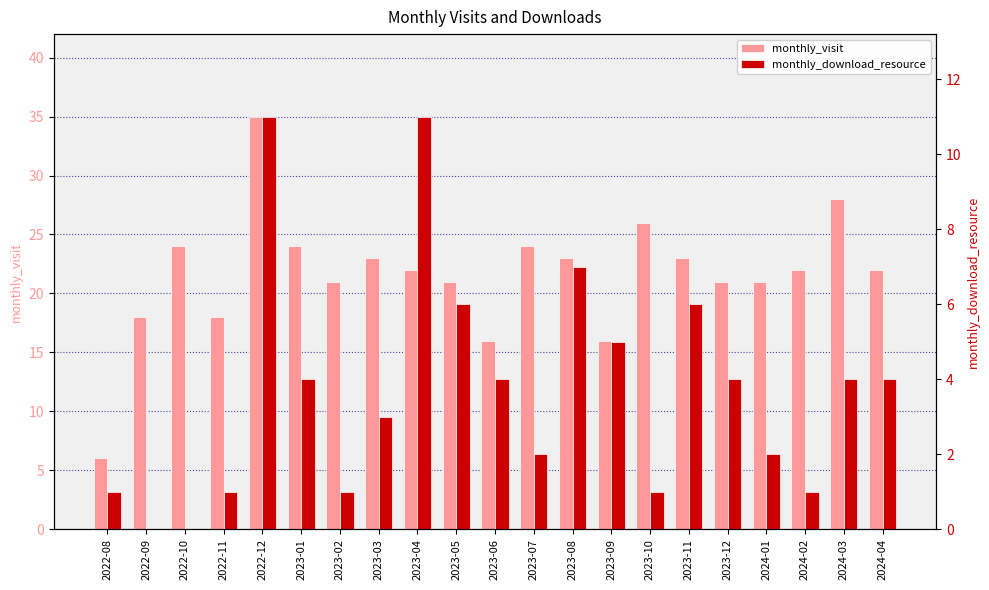

True or false: monthly_download_resource has a value of 2 at 2023-01.

False